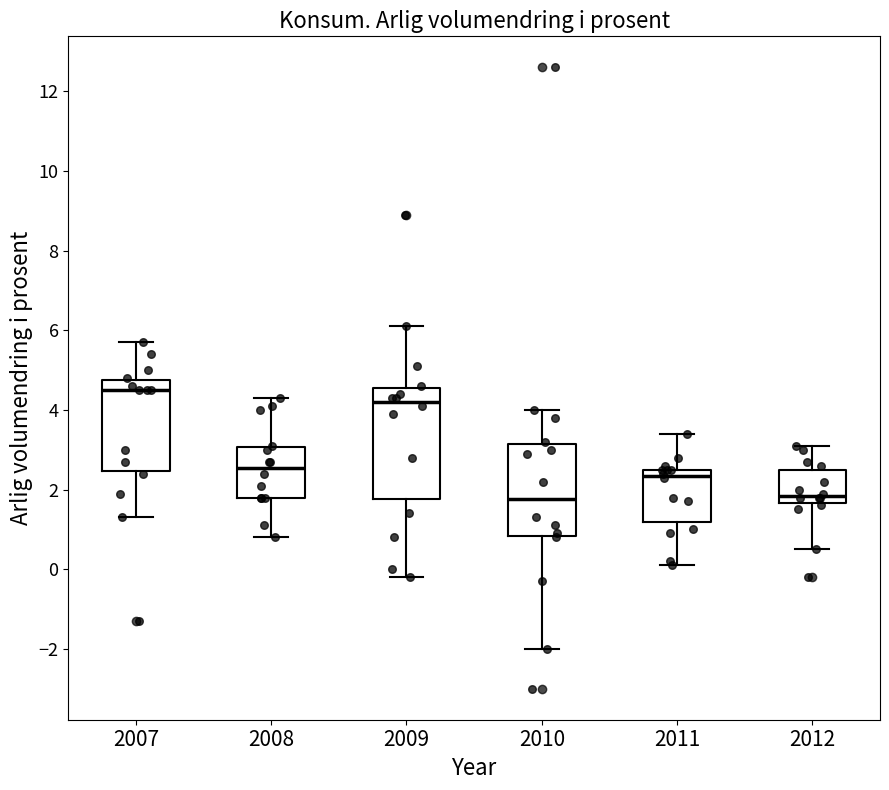

Which box is the tallest, from its lower edge to its upper edge?

2009